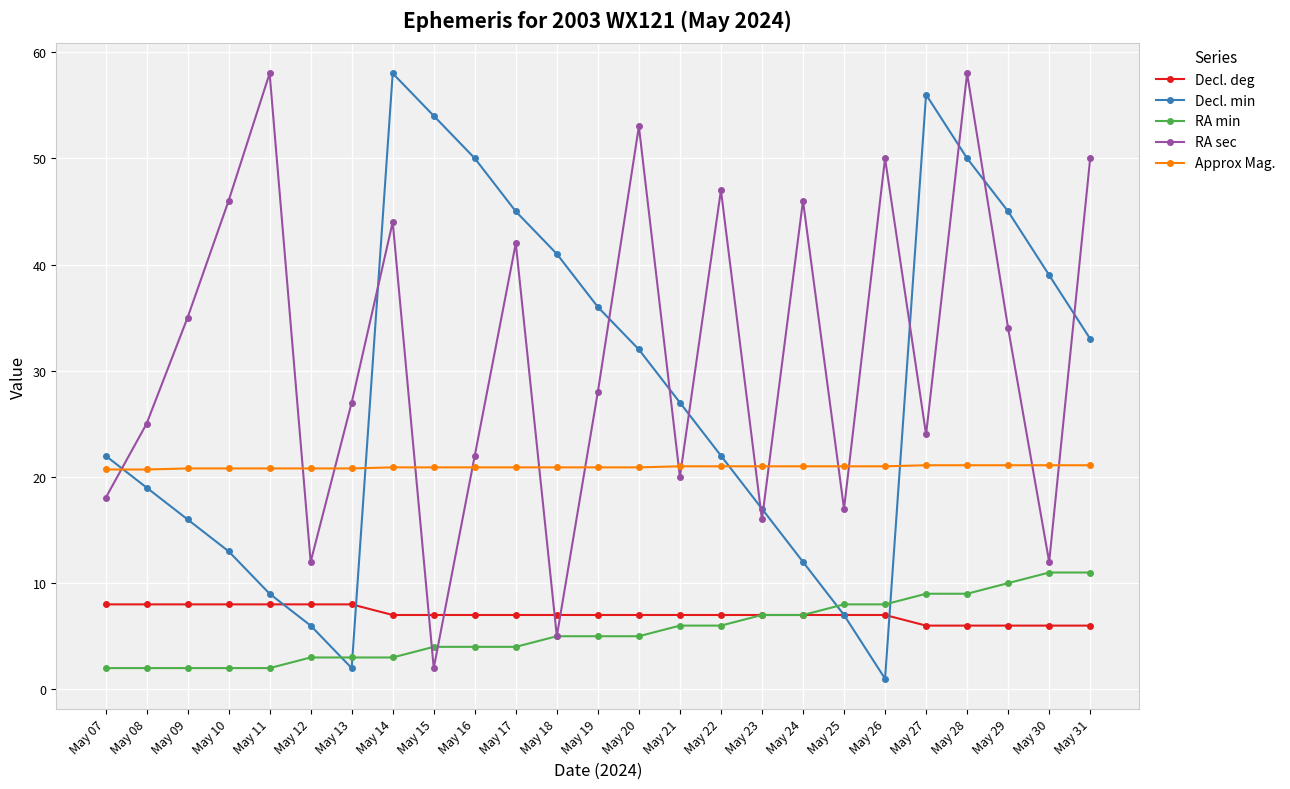

Which label corresponds to the smallest value in the chart?

May 26